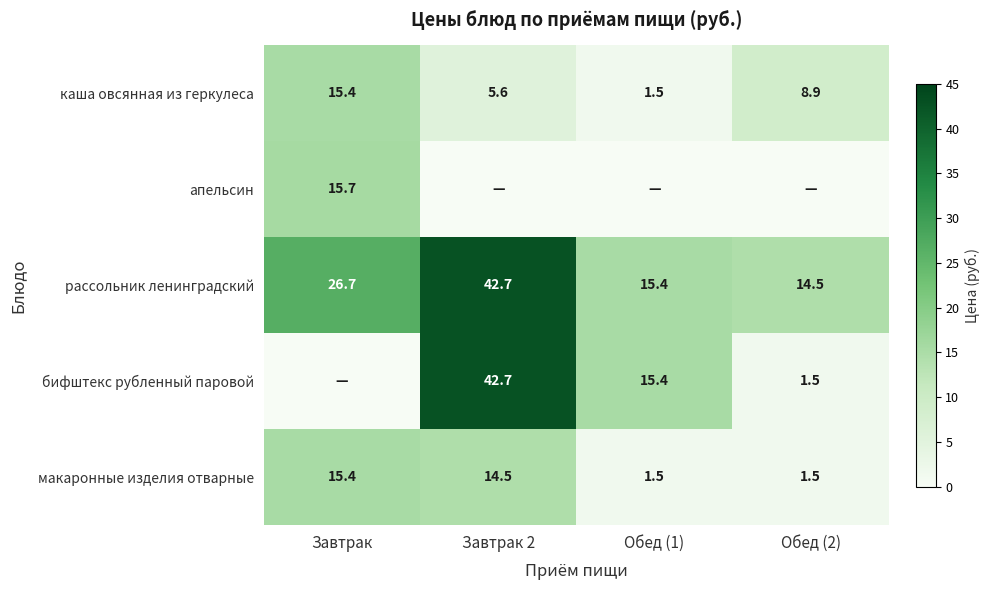

At how many categories does at least one series exceed 6?

4